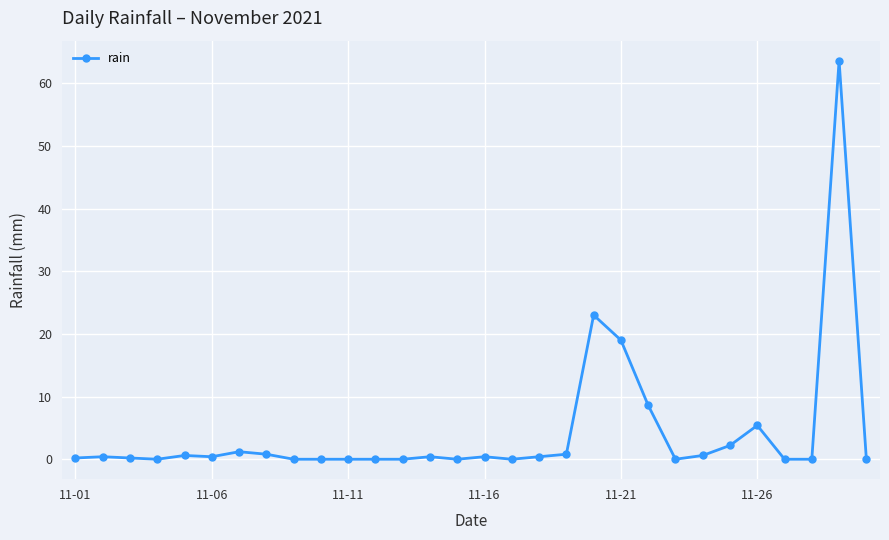

What is the maximum value shown in the chart?

63.6